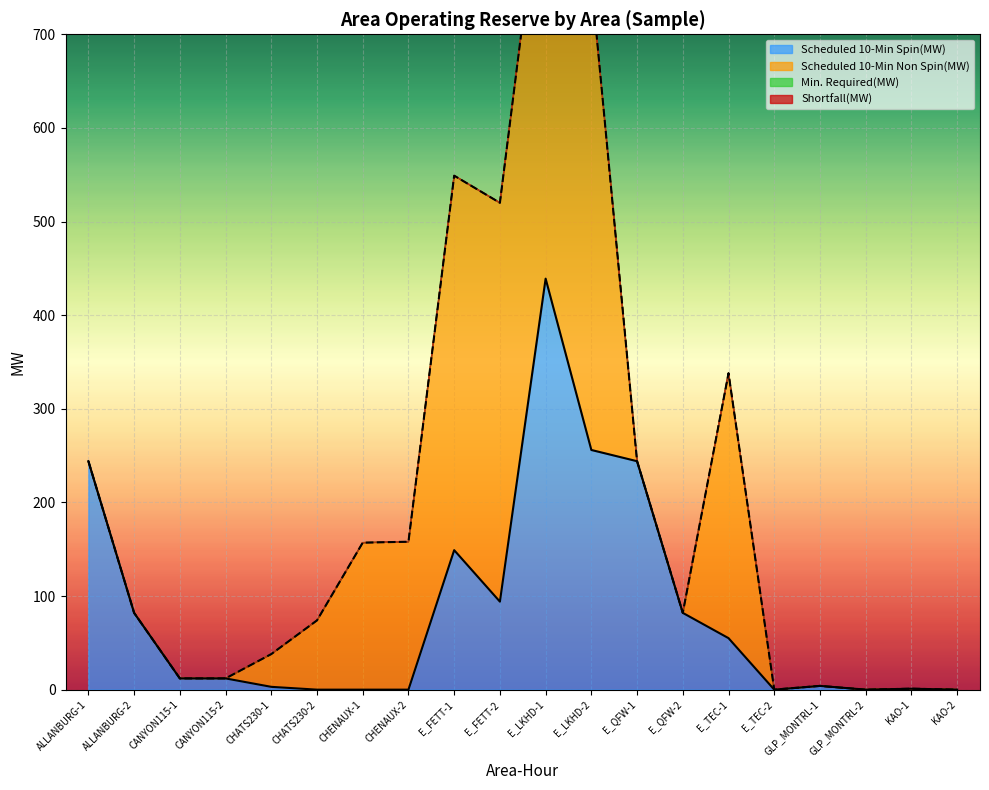

Reading left to right, extract all data points from this chart.

Scheduled 10-Min Spin(MW): 244	82	12	12	3	0	0	0	149	94	439	256	244	82	55	0	4	0	1	0
Scheduled 10-Min Non Spin(MW): 0	0	0	0	35	74	157	158	400	426	469	502	0	0	283	0	0	0	0	0
Min. Required(MW): 0	0	0	0	0	0	0	0	0	0	0	0	0	0	0	0	0	0	0	0
Shortfall(MW): 0	0	0	0	0	0	0	0	0	0	0	0	0	0	0	0	0	0	0	0